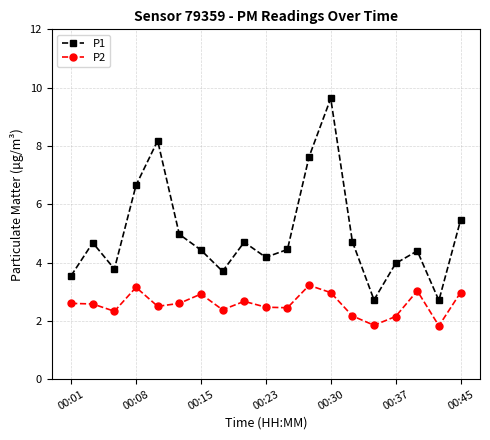

What is the value of the P2 point at the 19th from the left?

3.0